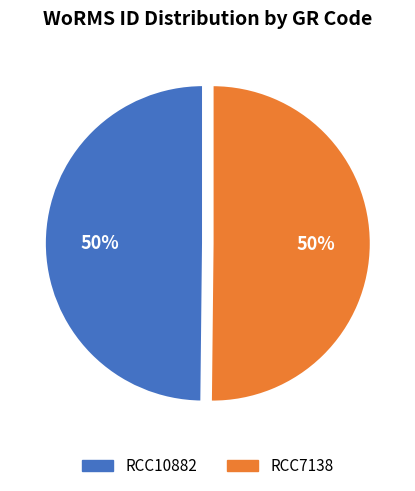

Is the sum of RCC7138 and RCC10882 greater than half?

Yes